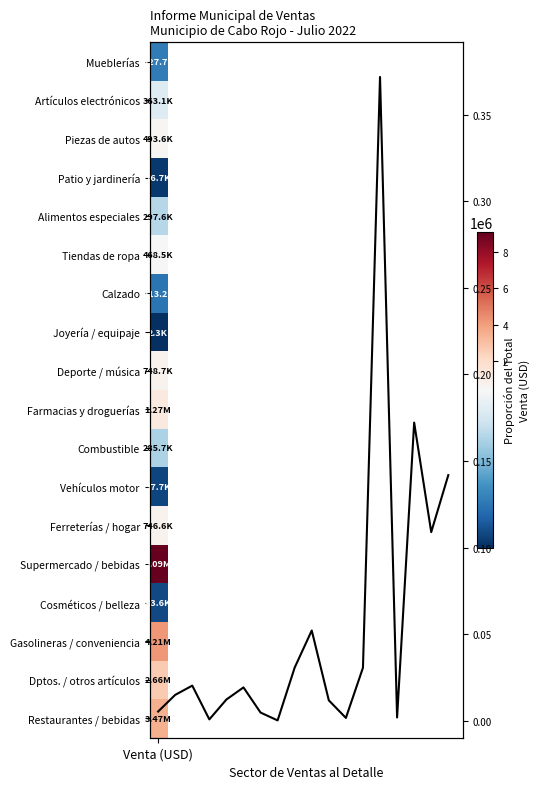

What is the difference between the maximum and minimum values?

0.4